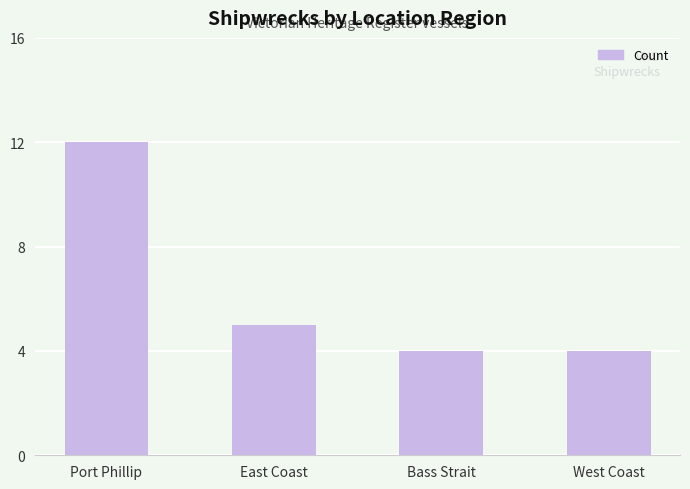

Reading left to right, extract all data points from this chart.

12	5	4	4